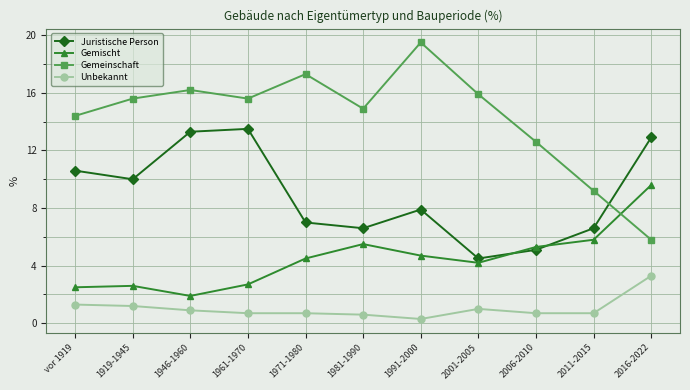

True or false: Gemeinschaft has a value of 9.2 at 2011-2015.

True